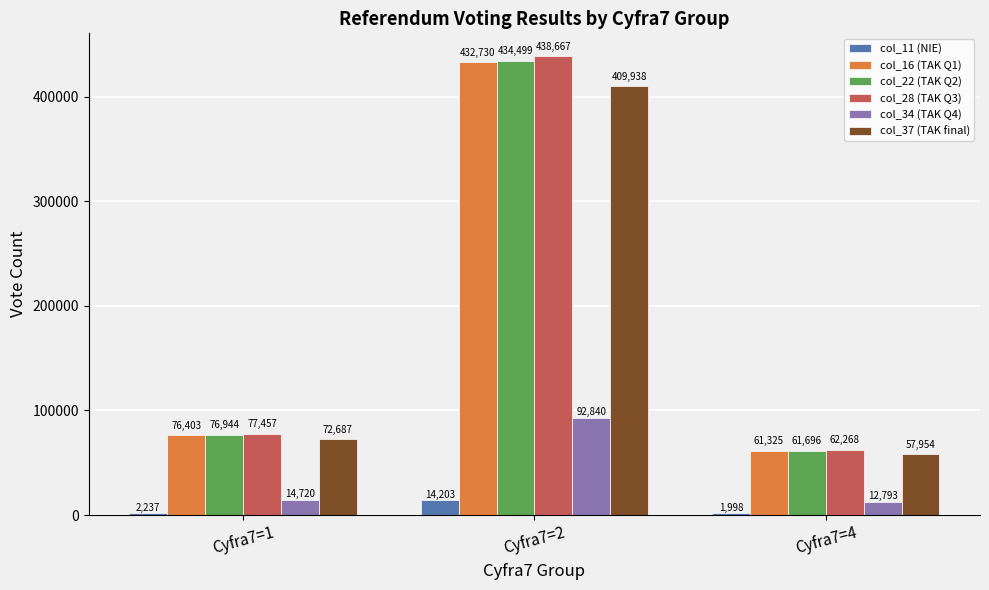

What is the greatest value displayed?

438667